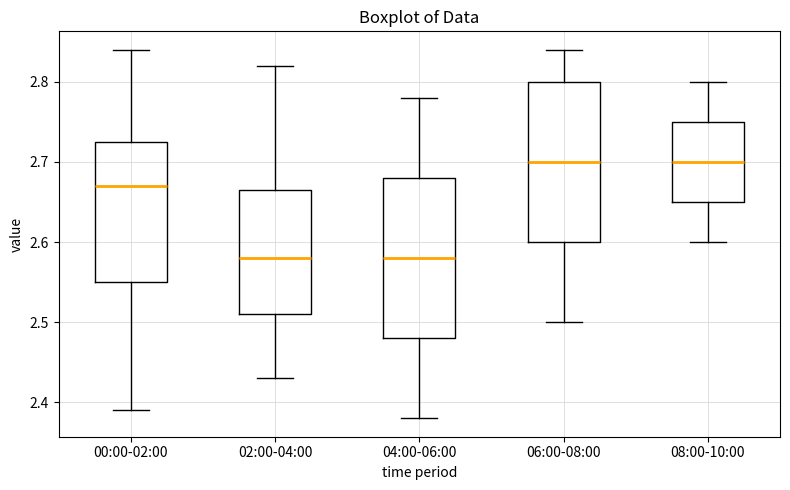

Where does the lower whisker of the box for 04:00-06:00 end on the y-axis? The values are not printed on the chart, so give them approximately, as read against the axis.

2.38